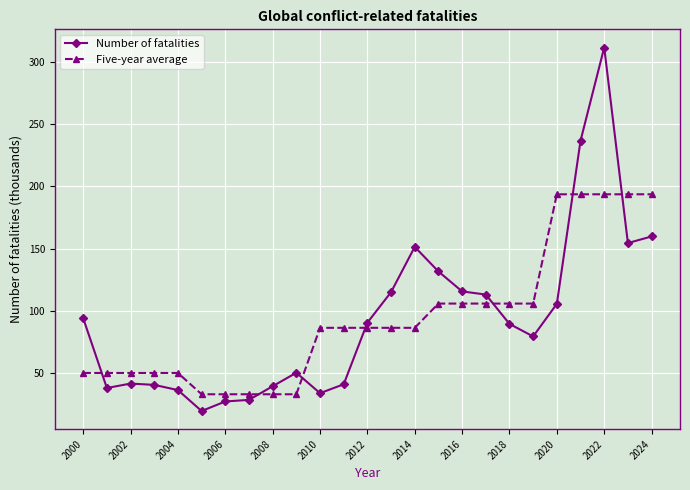

Which series has the widest spread of values?

Number of fatalities